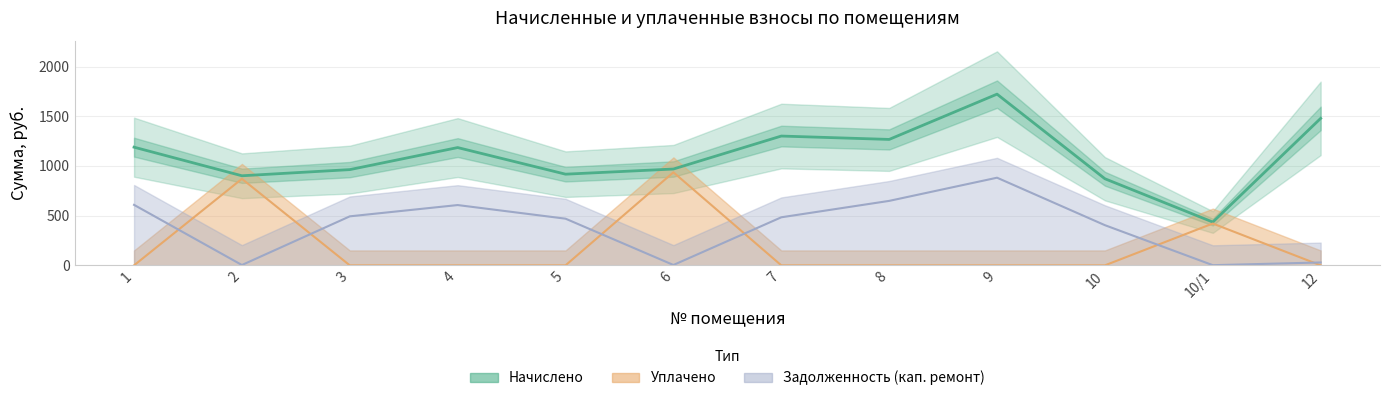

What position from the left is 4?

4